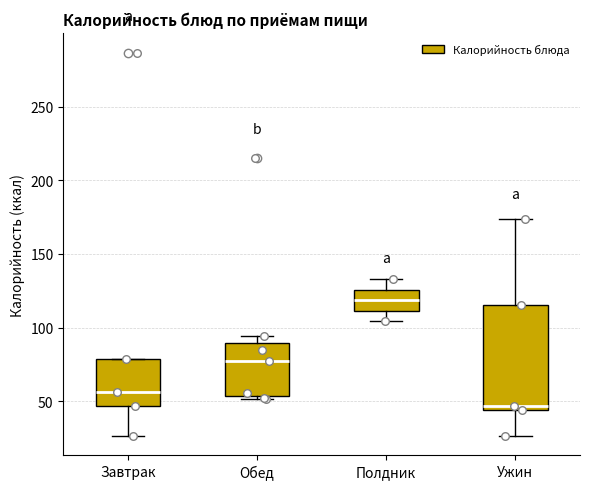

Reading left to right, read every box against the y-axis: the position of its median line, the range the box covers, and the ends of its whiskers. The values are not printed on the chart, so give them approximately, as read against the axis.

Завтрак: median 55, box 45 to 80, whiskers 25 to 80
Обед: median 80, box 55 to 90, whiskers 50 to 95
Полдник: median 120, box 110 to 125, whiskers 105 to 135
Ужин: median 45 (just above the box's lower edge), box 45 to 115, whiskers 25 to 175